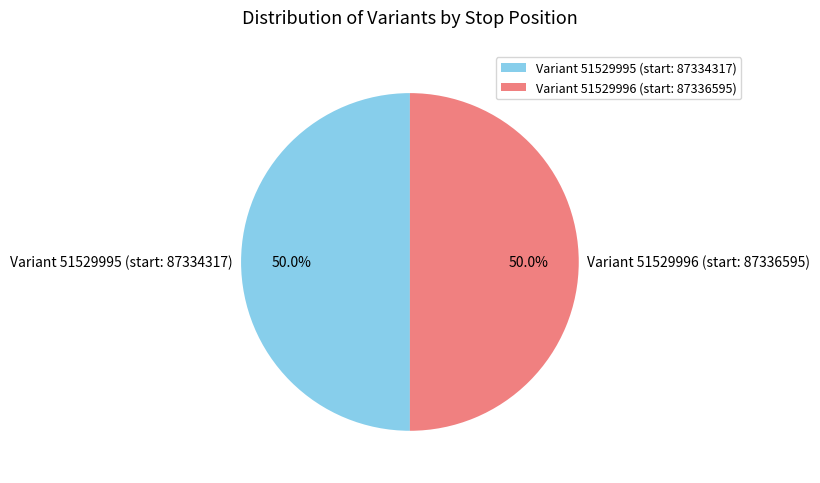

The Variant 51529995 (start: 87334317) slice represents 50% of the pie. True or false?

True